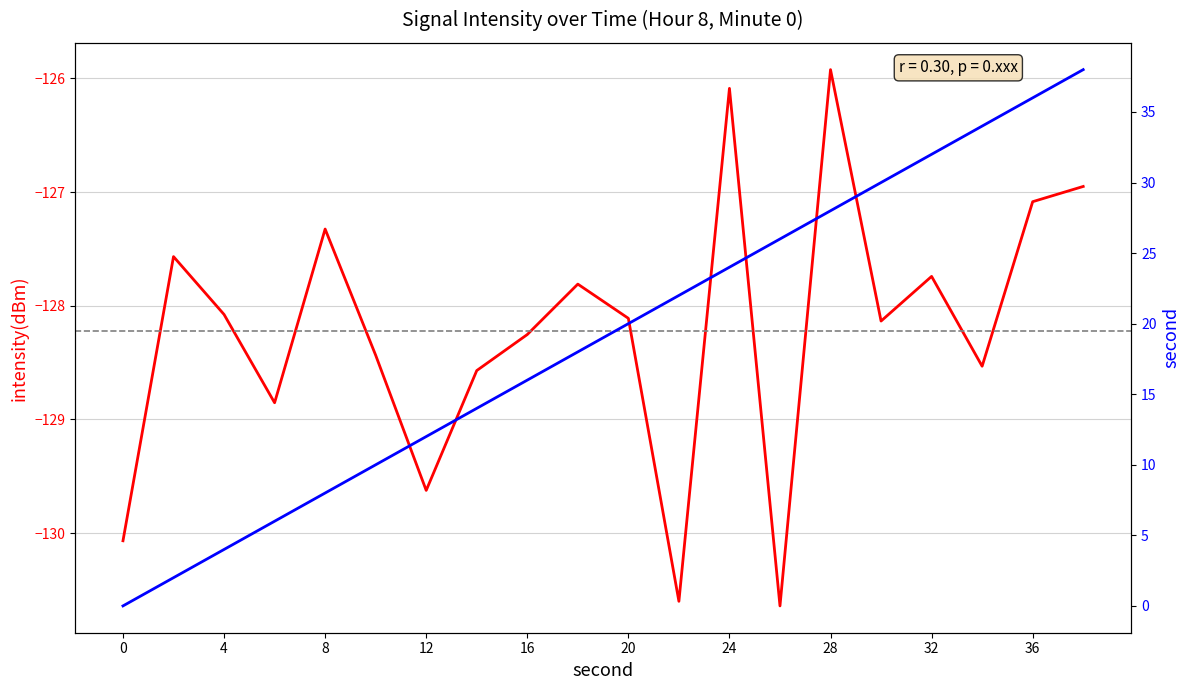

Reading left to right, what are all the values shown in this chart?

intensity(dBm): -130.1	-127.6	-128.1	-128.9	-127.3	-128.4	-129.6	-128.6	-128.3	-127.8	-128.1	-130.6	-126.1	-130.6	-125.9	-128.1	-127.7	-128.5	-127.1	-127.0
second: 0.0	2.0	4.0	6.0	8.0	10.0	12.0	14.0	16.0	18.0	20.0	22.0	24.0	26.0	28.0	30.0	32.0	34.0	36.0	38.0